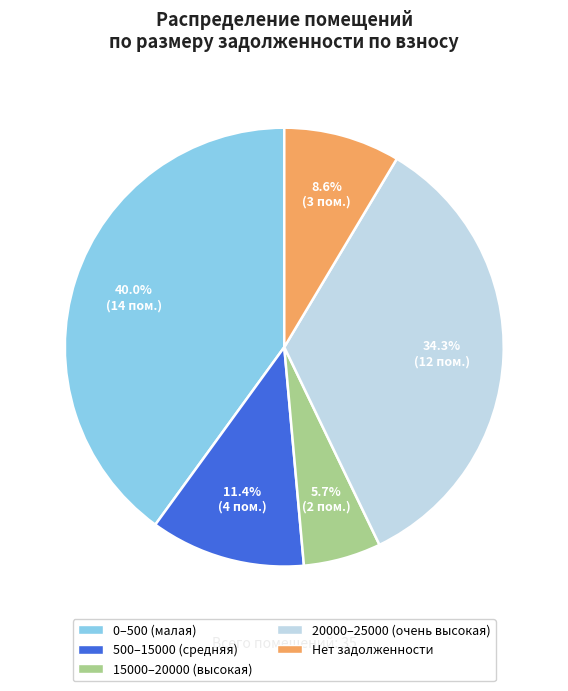

Is there a majority slice in this chart?

No